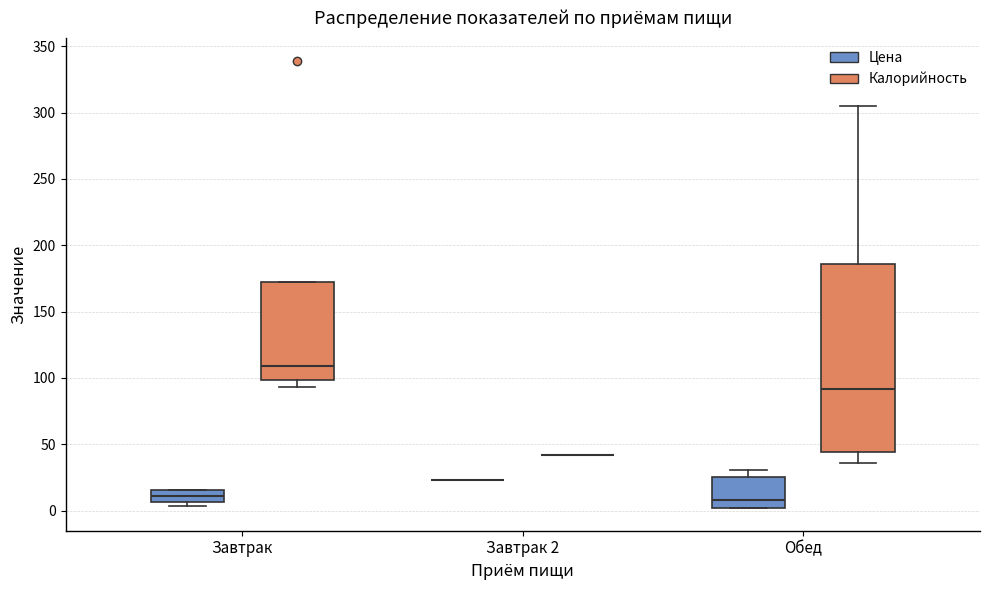

Which box is the tallest, from its lower edge to its upper edge?

Обед (Калорийность)